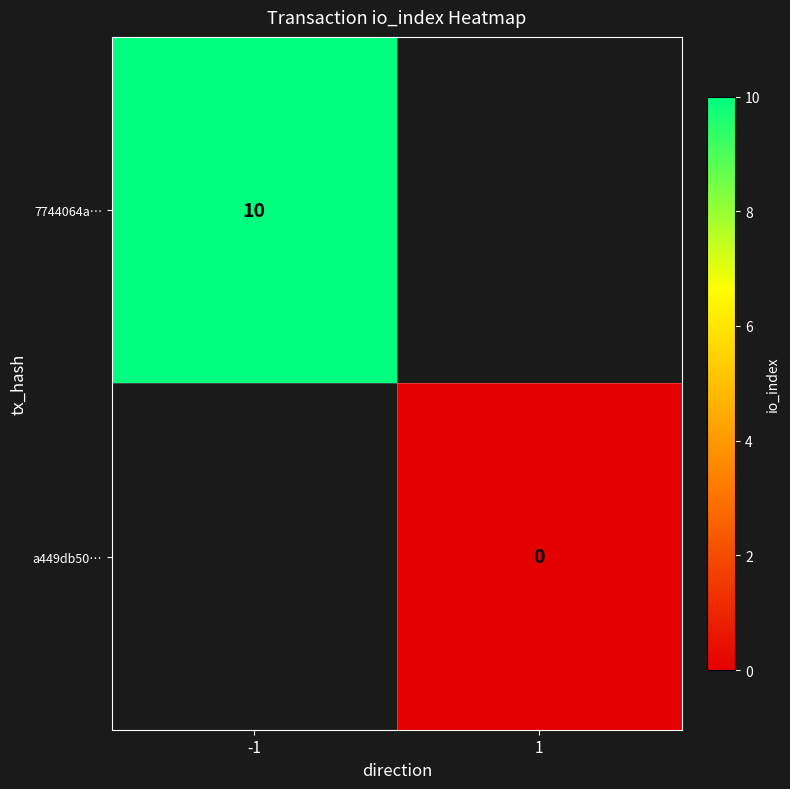

The 7744064a… series shows 10 at -1. True or false?

True